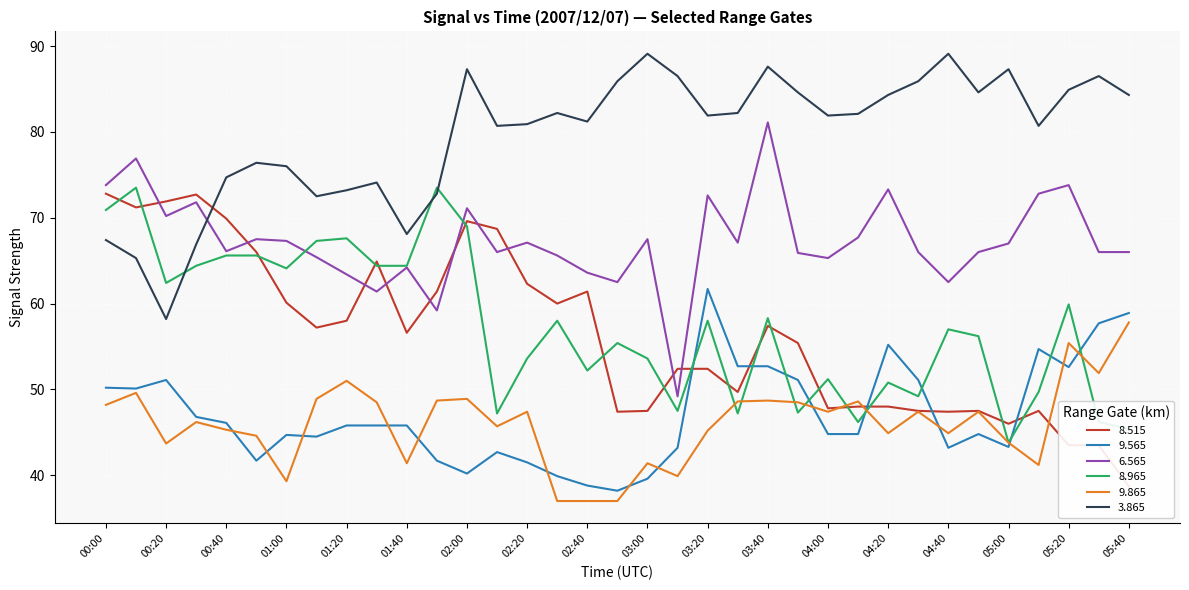

Reading left to right, what are all the values shown in this chart?

  8.515: 72.8	71.2	71.9	72.7	69.9	66.0	60.1	57.2	58.0	64.9	56.6	61.4	69.6	68.7	62.3	60.0	61.4	47.4	47.5	52.4	52.4	49.7	57.4	55.4	47.8	48.0	48.0	47.5	47.4	47.5	46.0	47.5	43.5	43.5	38.7
  9.565: 50.2	50.1	51.1	46.8	46.1	41.7	44.7	44.5	45.8	45.8	45.8	41.7	40.2	42.7	41.5	39.9	38.8	38.2	39.6	43.2	61.7	52.7	52.7	51.1	44.8	44.8	55.2	51.1	43.2	44.8	43.3	54.7	52.6	57.7	58.9
  6.565: 73.8	76.9	70.2	71.8	66.1	67.5	67.3	65.4	63.4	61.4	64.2	59.2	71.1	66.0	67.1	65.6	63.6	62.5	67.5	49.2	72.6	67.1	81.1	65.9	65.3	67.7	73.3	66.0	62.5	66.0	67.0	72.8	73.8	66.0	66.0
  8.965: 70.9	73.5	62.4	64.4	65.6	65.6	64.1	67.3	67.6	64.4	64.4	73.5	69.0	47.2	53.6	58.0	52.2	55.4	53.6	47.5	58.0	47.2	58.3	47.3	51.2	46.2	50.8	49.2	57.0	56.2	43.8	49.7	59.9	46.2	45.4
  9.865: 48.2	49.6	43.7	46.2	45.3	44.6	39.3	48.9	51.0	48.5	41.4	48.7	48.9	45.7	47.4	37.0	37.0	37.0	41.4	39.9	45.2	48.6	48.7	48.5	47.4	48.6	44.9	47.4	44.9	47.4	43.8	41.2	55.4	51.9	57.8
  3.865: 67.4	65.3	58.2	66.9	74.7	76.4	76.0	72.5	73.2	74.1	68.1	72.8	87.3	80.7	80.9	82.2	81.2	85.9	89.1	86.5	81.9	82.2	87.6	84.6	81.9	82.1	84.3	85.9	89.1	84.6	87.3	80.7	84.9	86.5	84.3